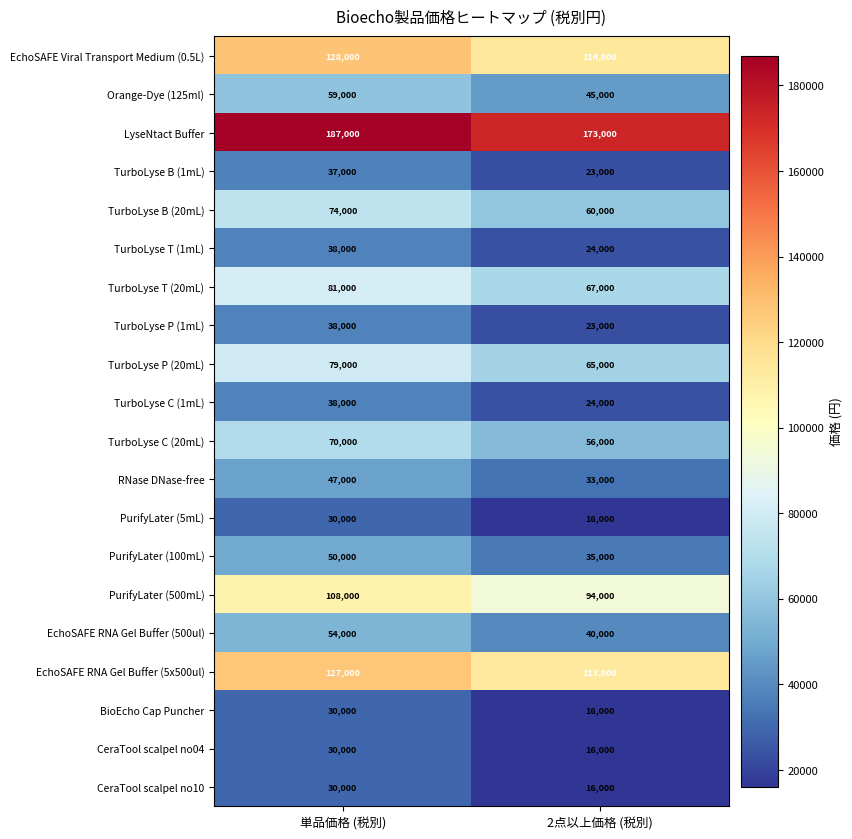

Is it true that TurboLyse T (20mL) equals 19410 at 2点以上価格 (税別)?

False